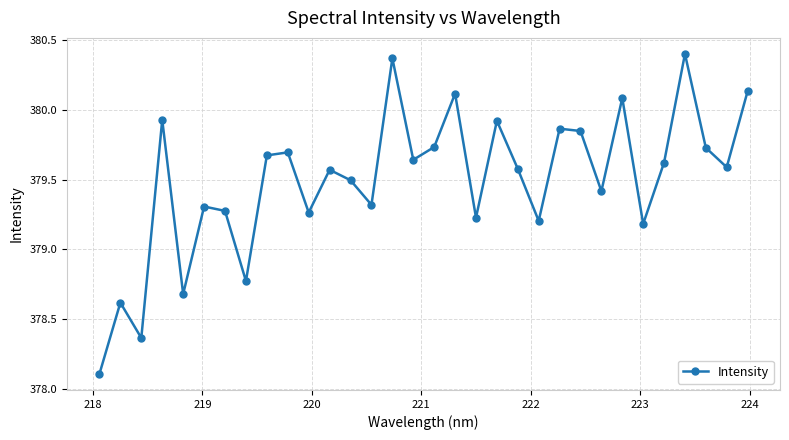

How many points are higher than both their immediate neighbors (excluding endpoints)?

11